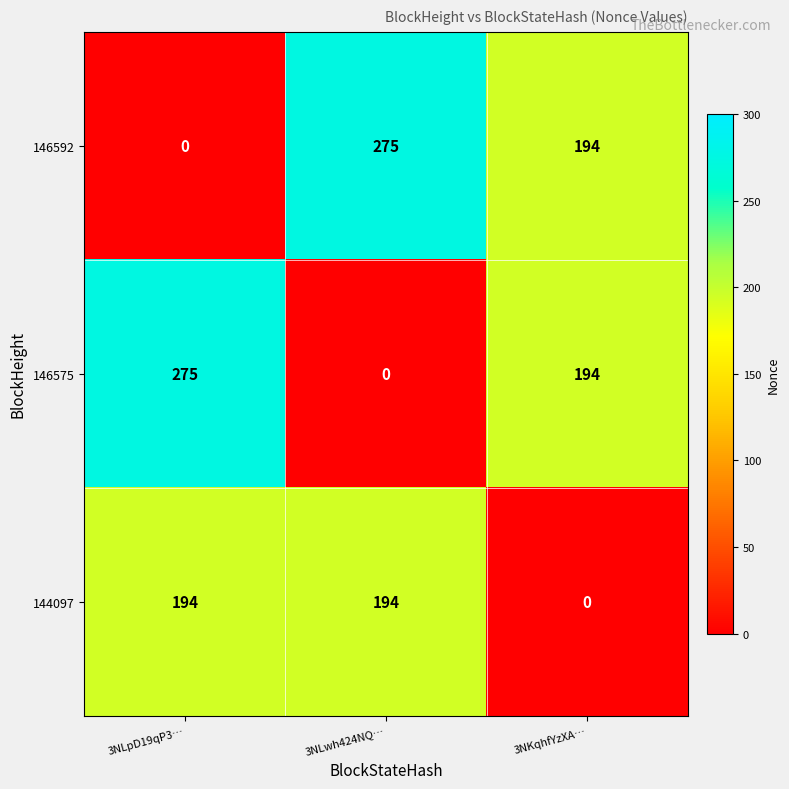

What is the sum of all 144097 values?

388